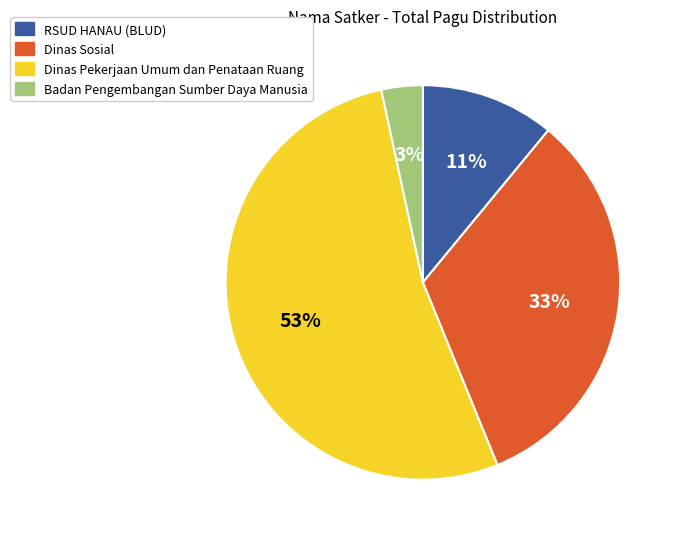

To the nearest percent, what is the average slice percentage?

25%